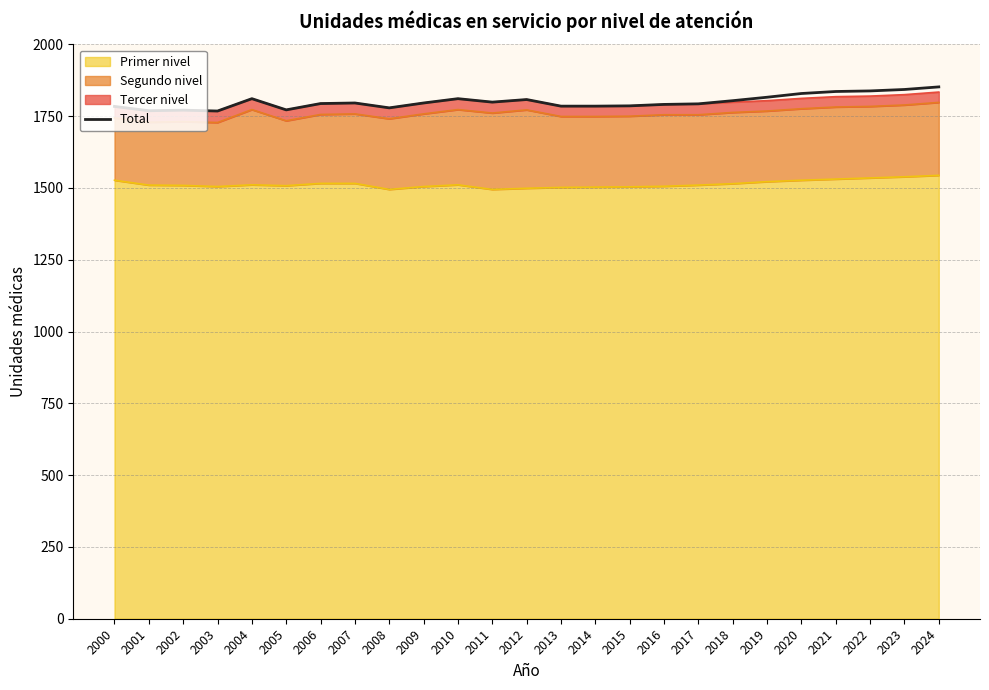

Reading left to right, extract all data points from this chart.

2000=1784	2001=1769	2002=1771	2003=1768	2004=1811	2005=1772	2006=1794	2007=1796	2008=1779	2009=1796	2010=1811	2011=1799	2012=1808	2013=1785	2014=1785	2015=1786	2016=1791	2017=1793	2018=1804	2019=1816	2020=1829	2021=1836	2022=1838	2023=1843	2024=1852